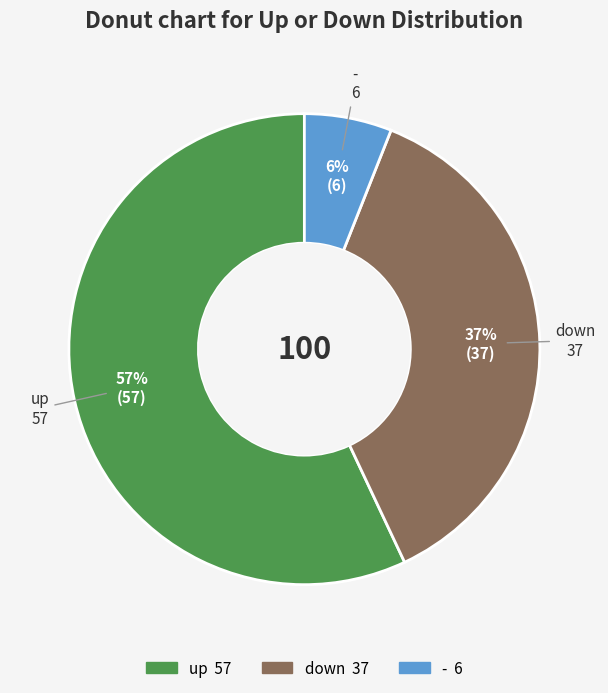

To the nearest percent, what percentage of the pie is down?

37%